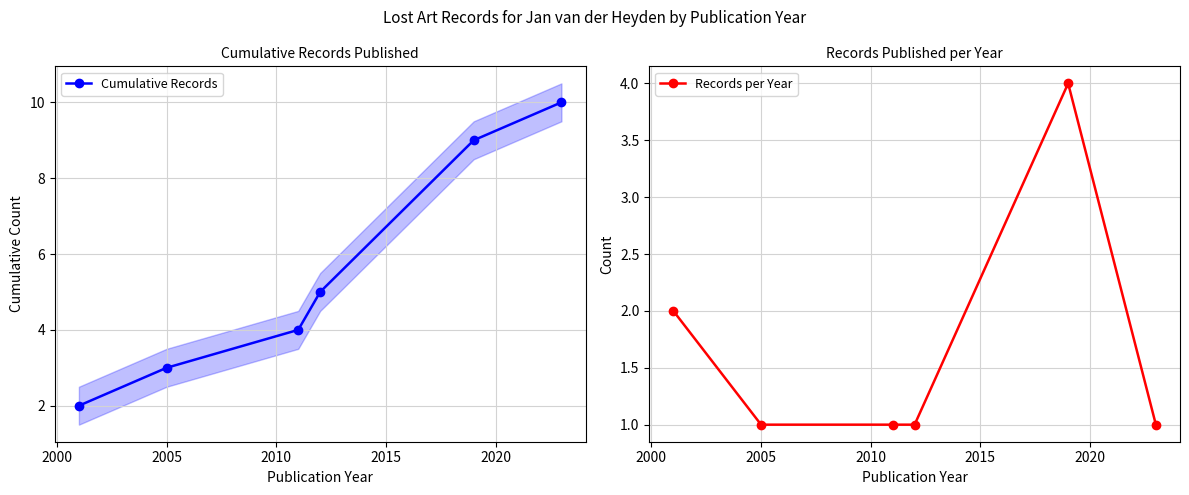

Rank the series by their average value, from lowest to highest.

Records per Year, Cumulative Records